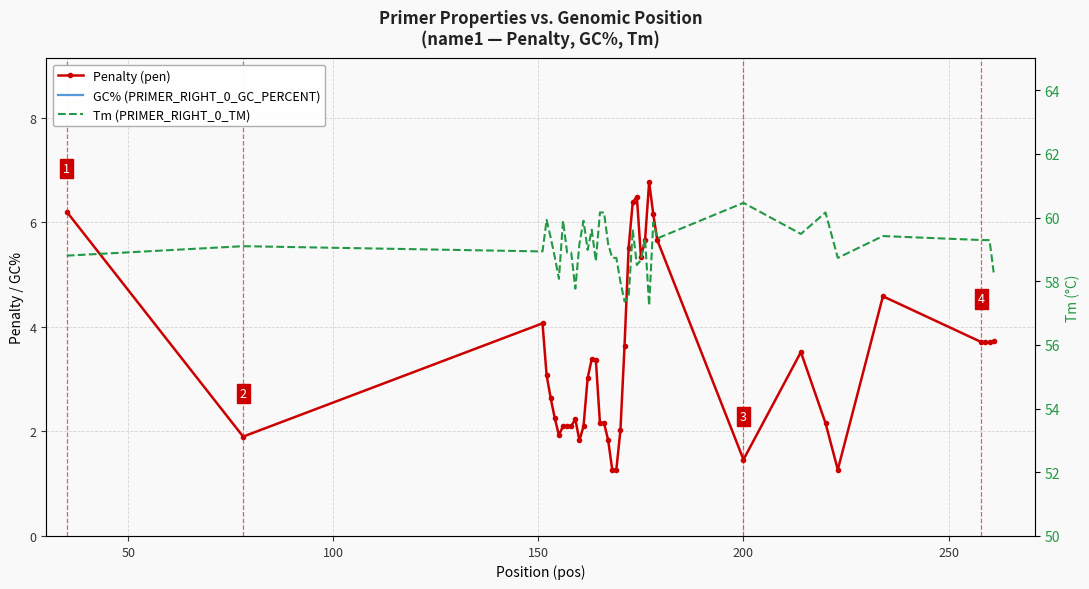

List the series in order of their peak value, highest first.

Tm (PRIMER_RIGHT_0_TM), GC% (PRIMER_RIGHT_0_GC_PERCENT), Penalty (pen)